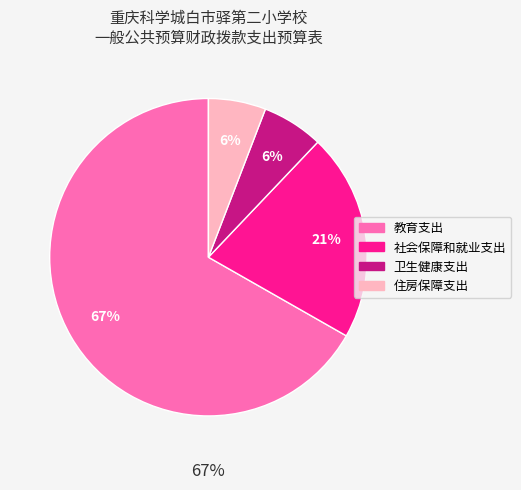

Is there any slice that represents more than half of the pie?

Yes